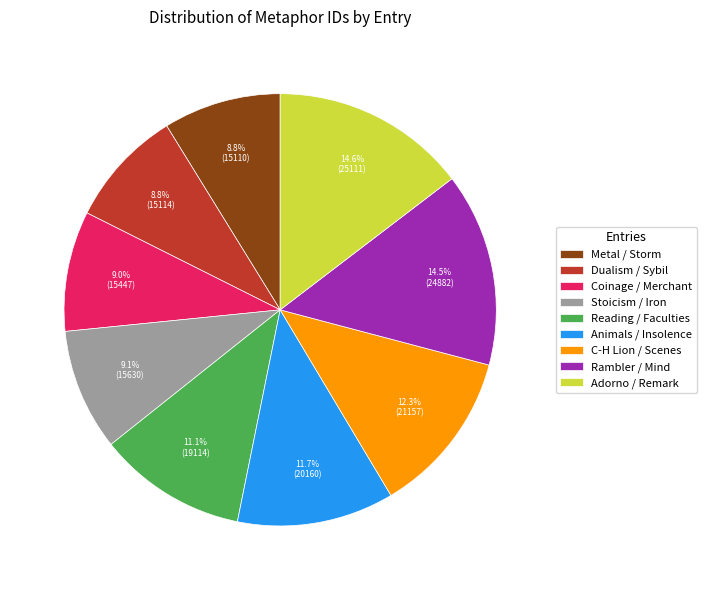

Approximately how many times larger is the value at Rambler / Mind compared to Metal / Storm?

1.6